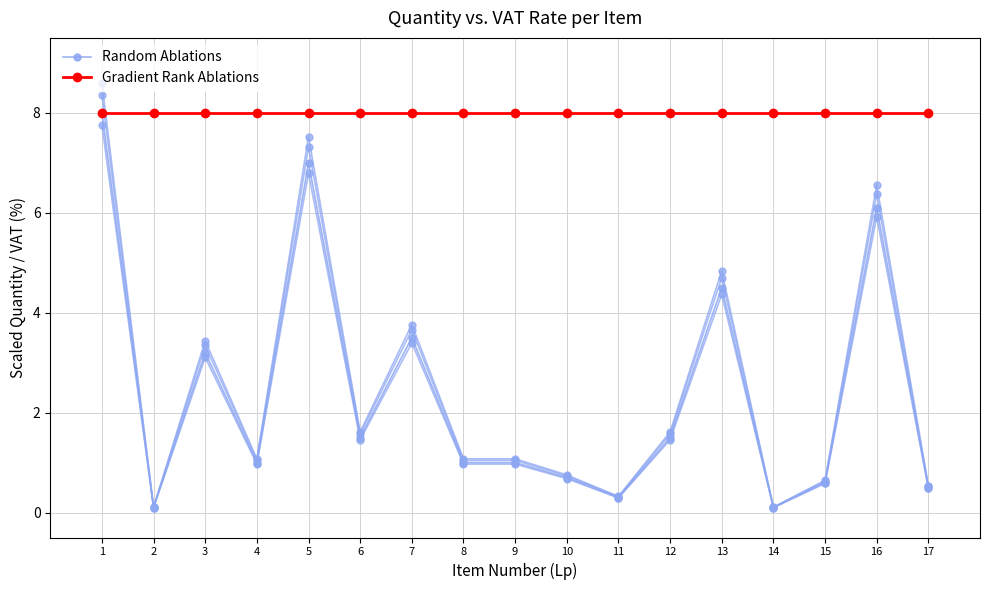

How many data points does each series have?

17